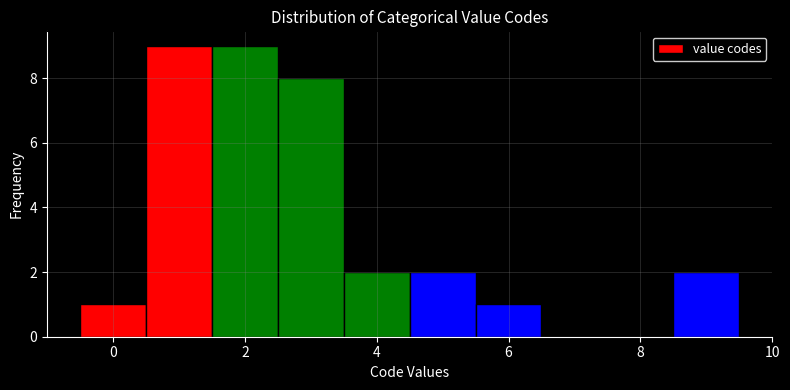

How tall is the bar that spans -0.5 to 0.5 on the x-axis? Neither the bar edges nor the heights are printed on the chart, so give them approximately, as read against the axes.

1